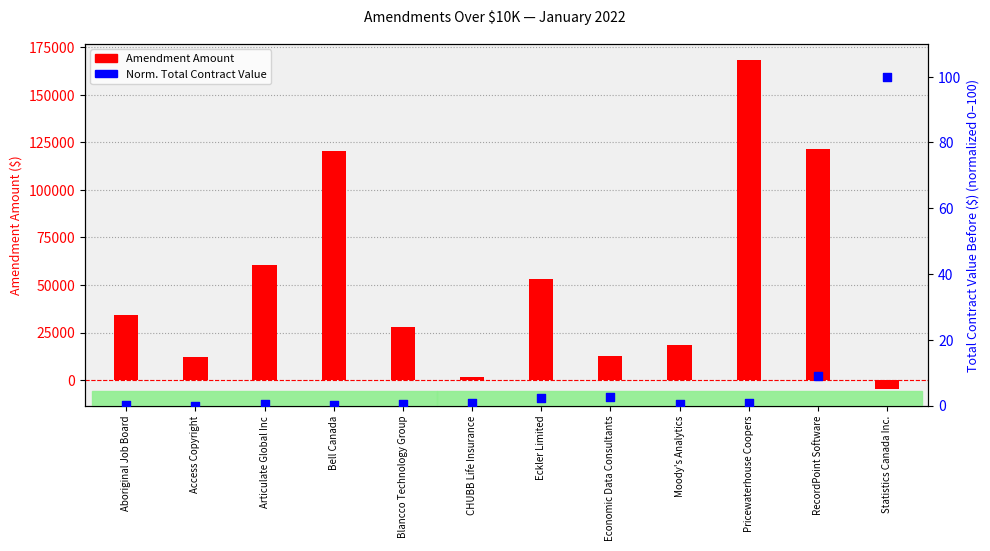

Is the value of Normalized Total Contract Value at Articulate Global Inc greater than the value of Amendment Amount at Blancco Technology Group?

No